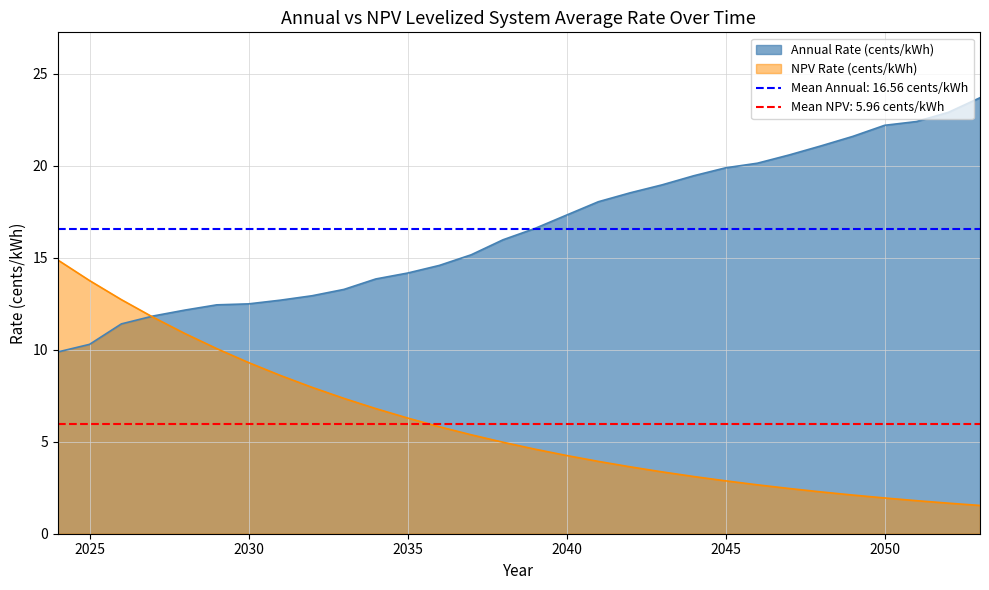

Which series ends up on top after the final intersection of Annual Rate (cents/kWh) and NPV Rate (cents/kWh)?

Annual Rate (cents/kWh)